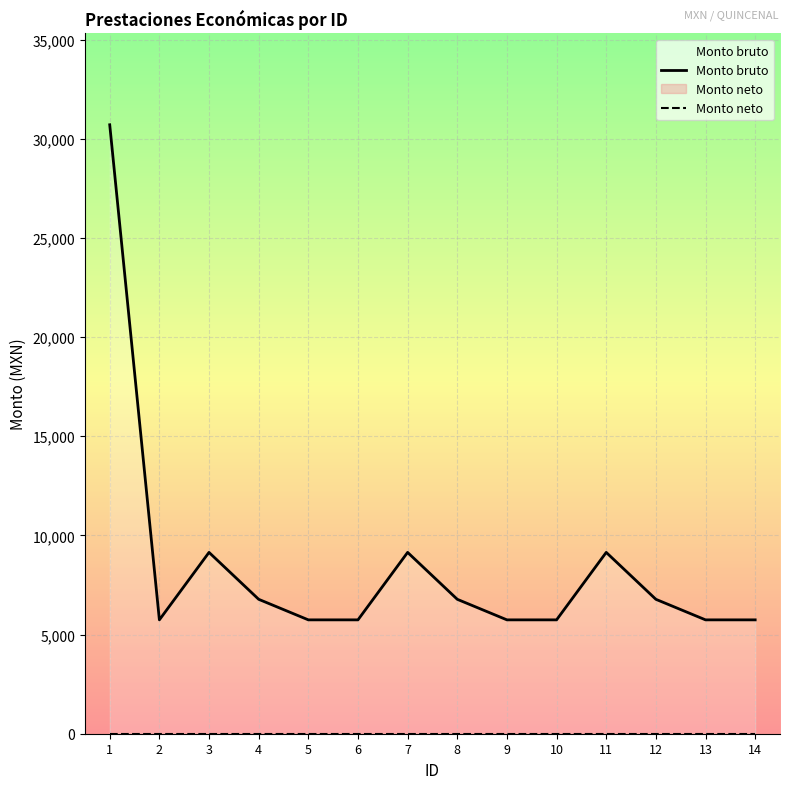

True or false: Monto neto and Monto bruto cross at least once.

False